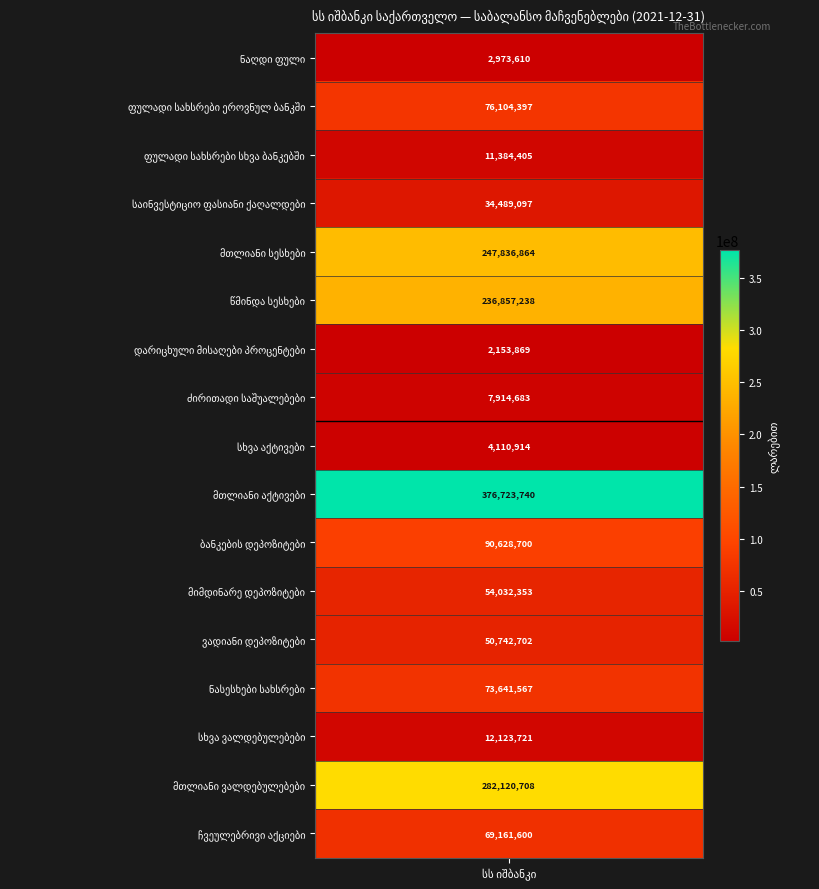

Is it true that the value at სხვა აქტივები is 4110914.0?

True